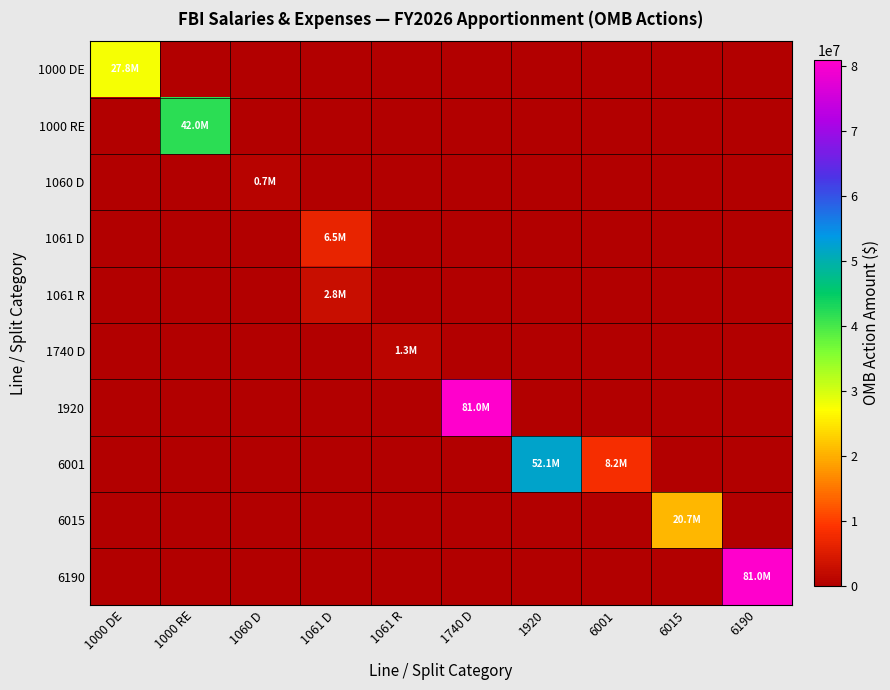

Which series changed the most between 1061 D and 6190?

6190